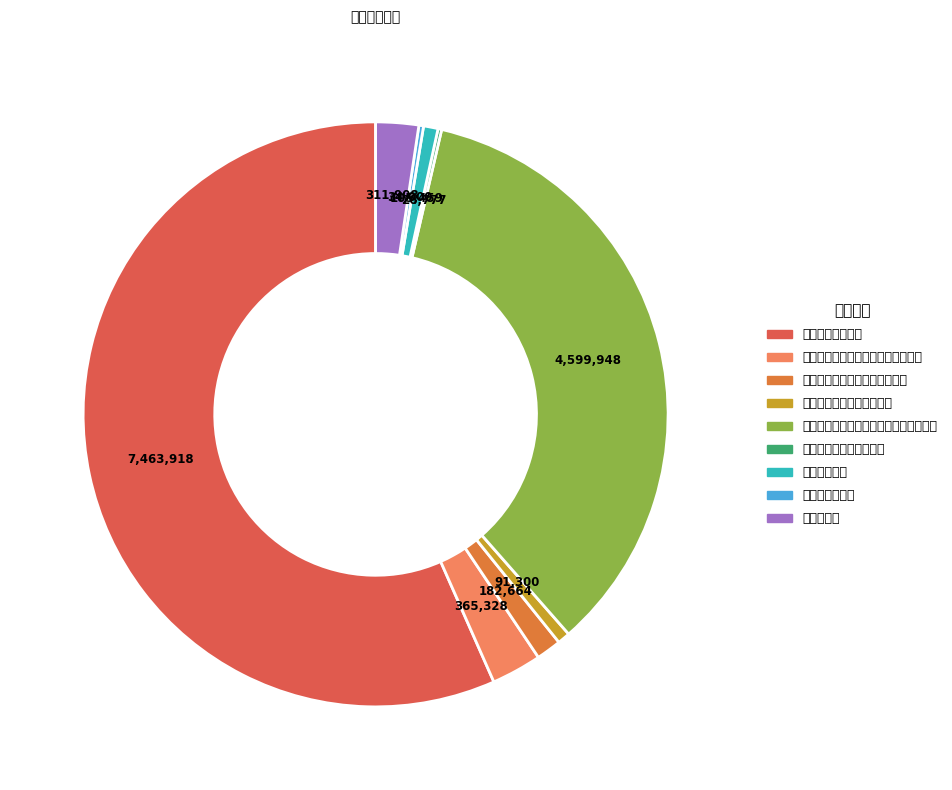

What is the majority slice?

社会保险经办机构